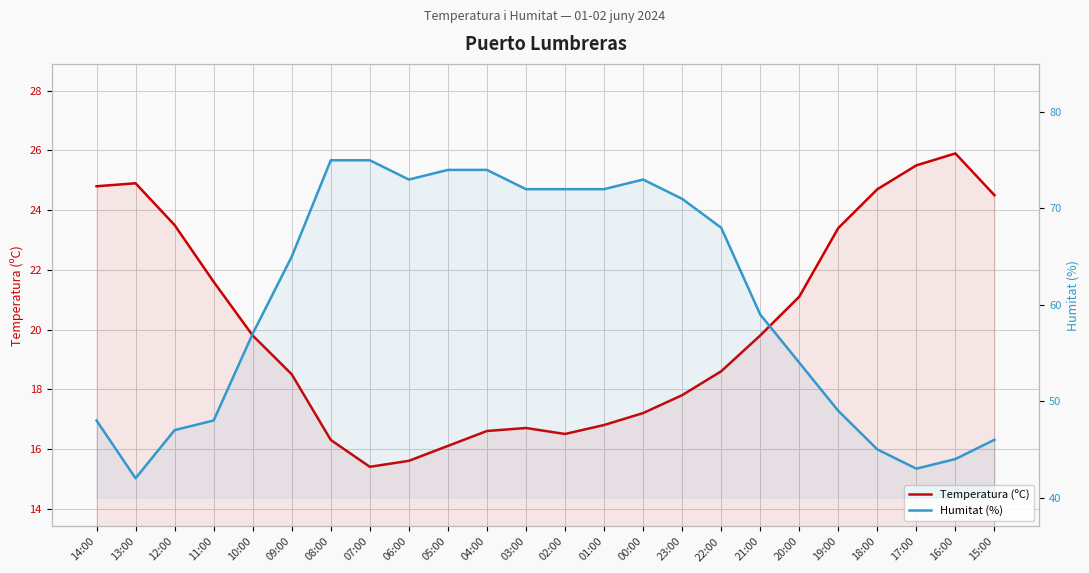

Between 12:00 and 18:00, which is larger?

18:00